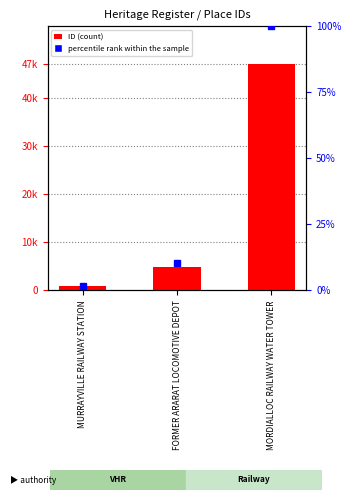

Does the chart contain stacked bars?

No